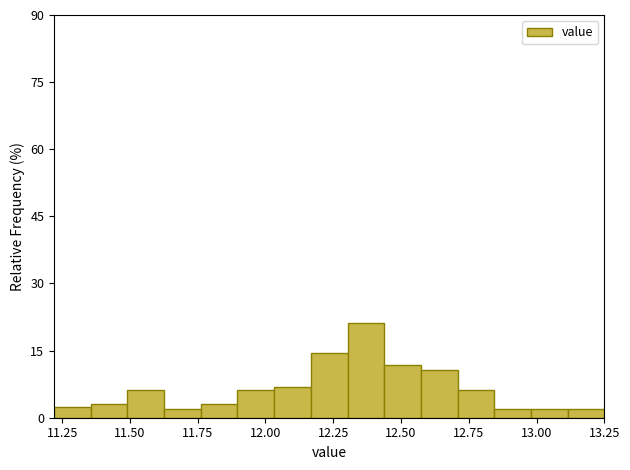

Around what value on the x-axis is the tallest bar? Give the approximate position of its centre, as read against the axis.

12.35